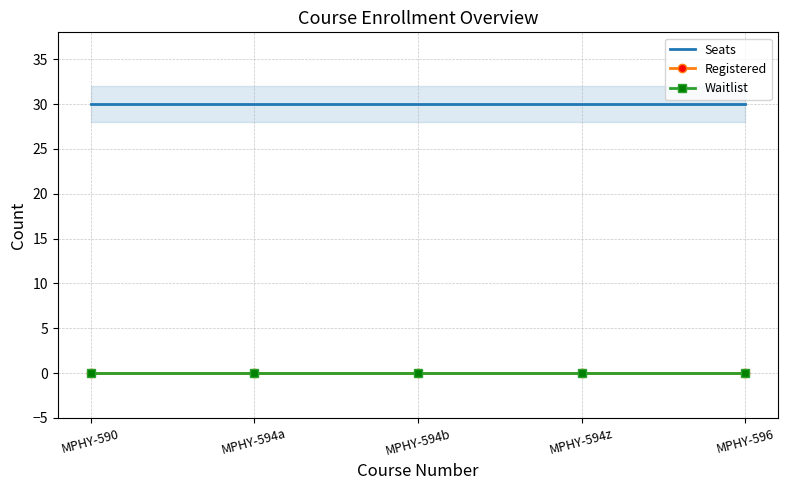

Read the Seats value at MPHY-594b.

30